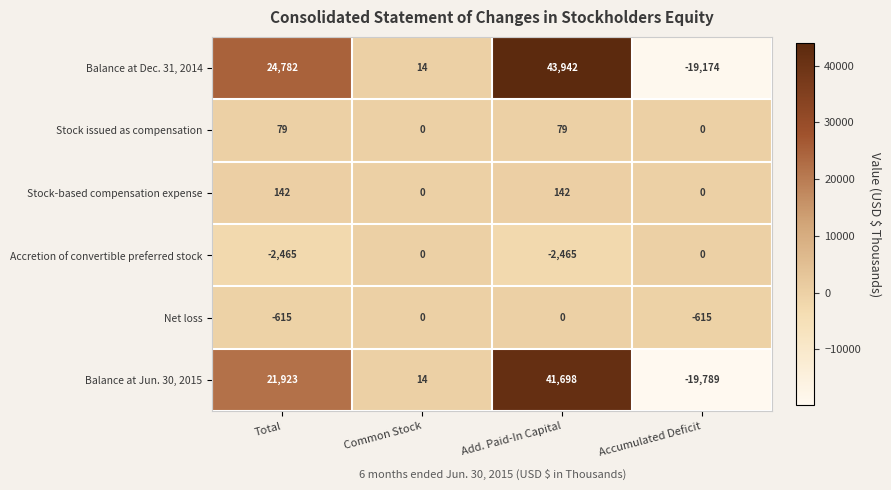

What is the sum of all Balance at Dec. 31, 2014 values?

49564